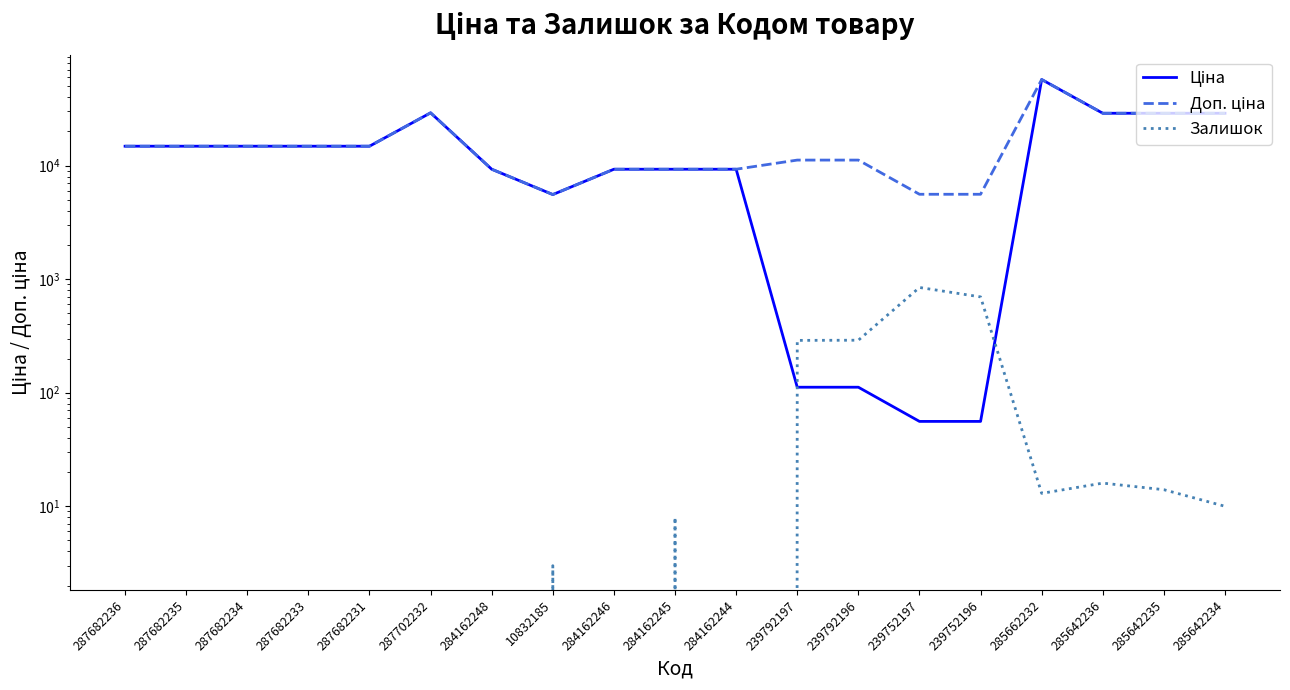

True or false: Доп. ціна and Ціна intersect in this chart.

False